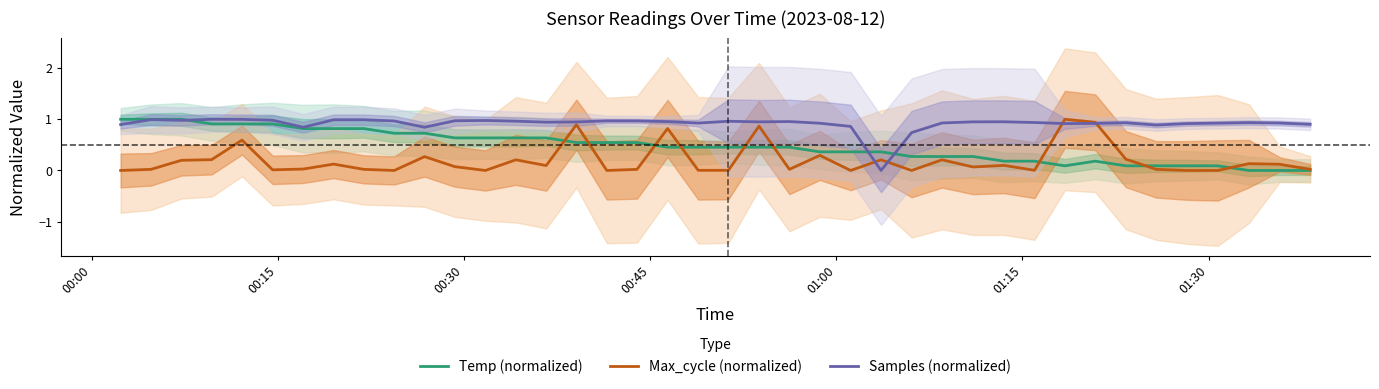

Which series has the largest total across all categories?

Samples (normalized)